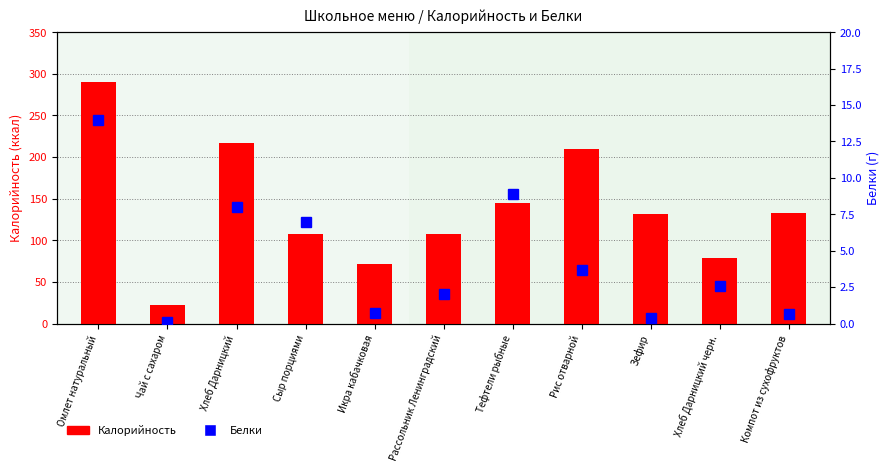

Which series has the largest total across all categories?

Калорийность